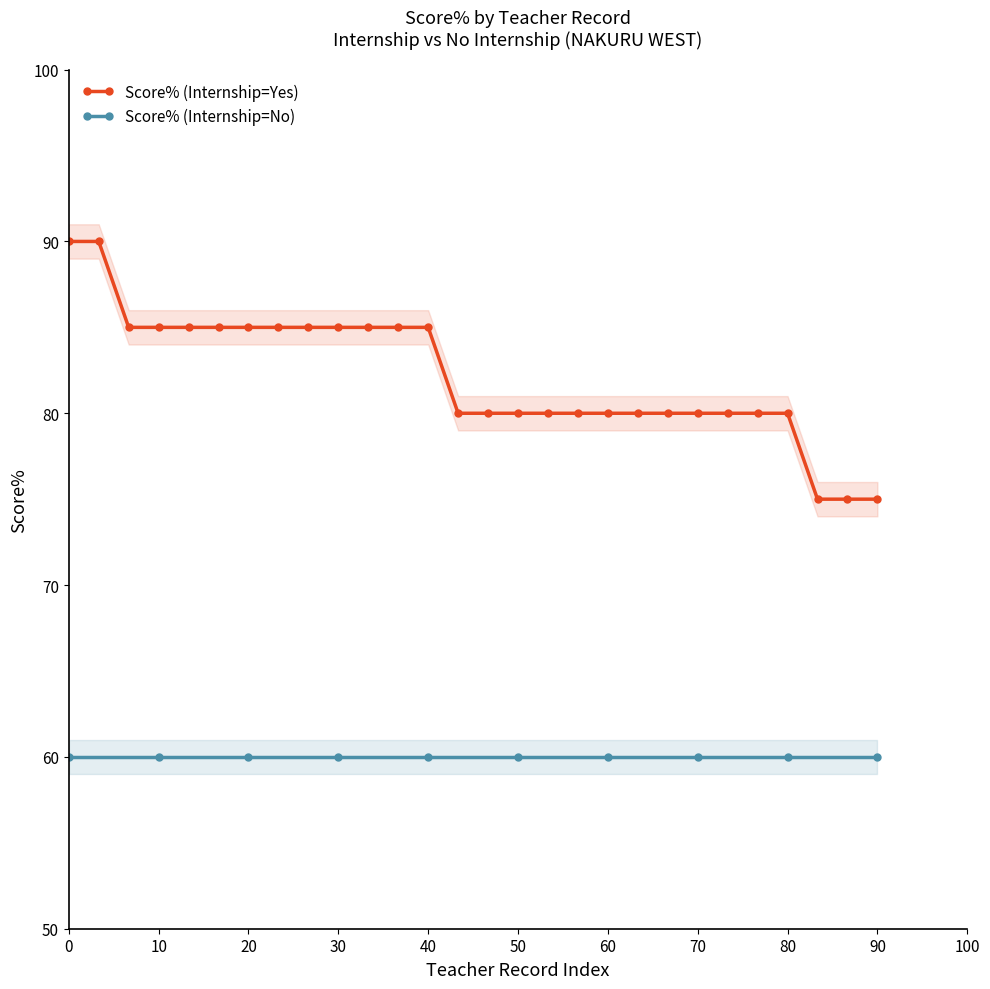

What is the maximum value shown in the chart?

90